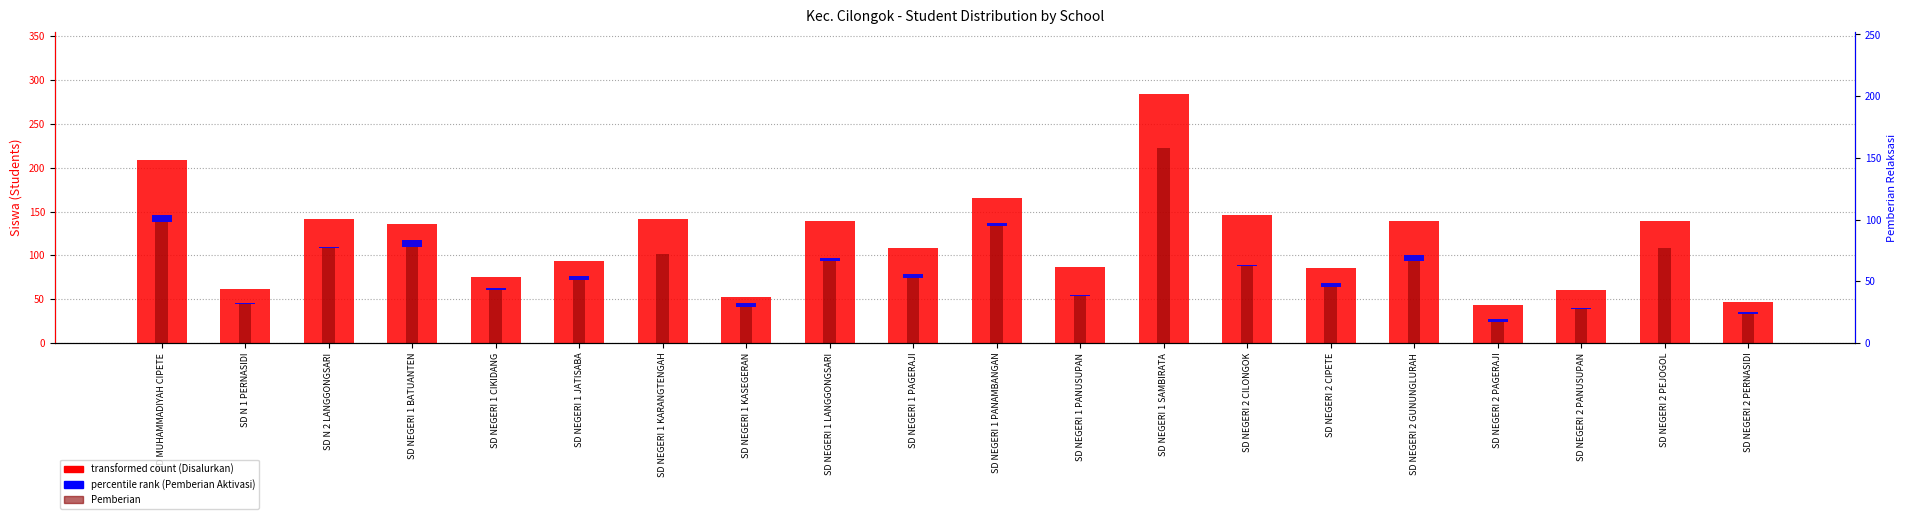

How many data points in Disalurkan (Siswa) are less than 136?

10